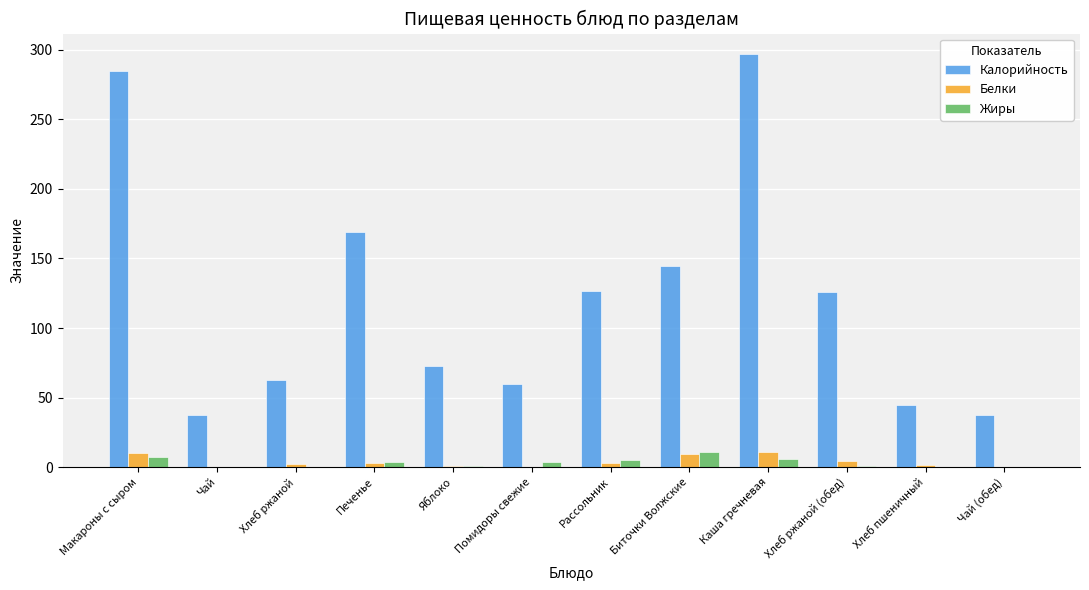

What is the difference between the Белки values at Хлеб ржаной (обед) and Каша гречневая?

6.4